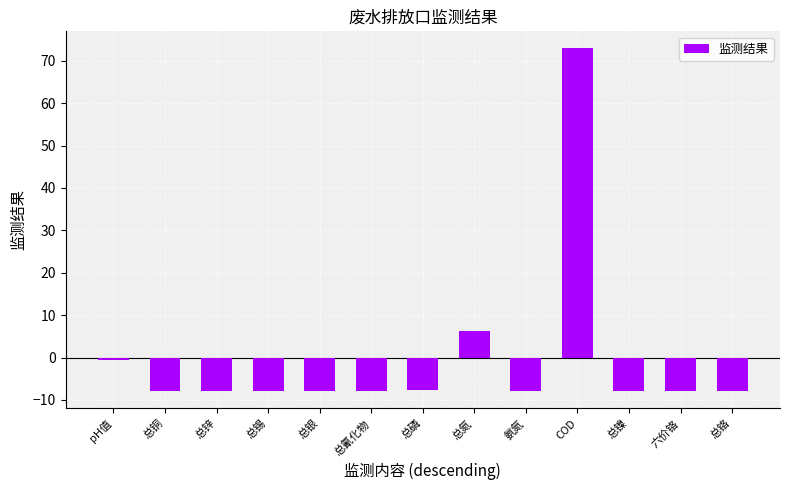

Which has a higher value, 总磷 or 总氮?

总氮